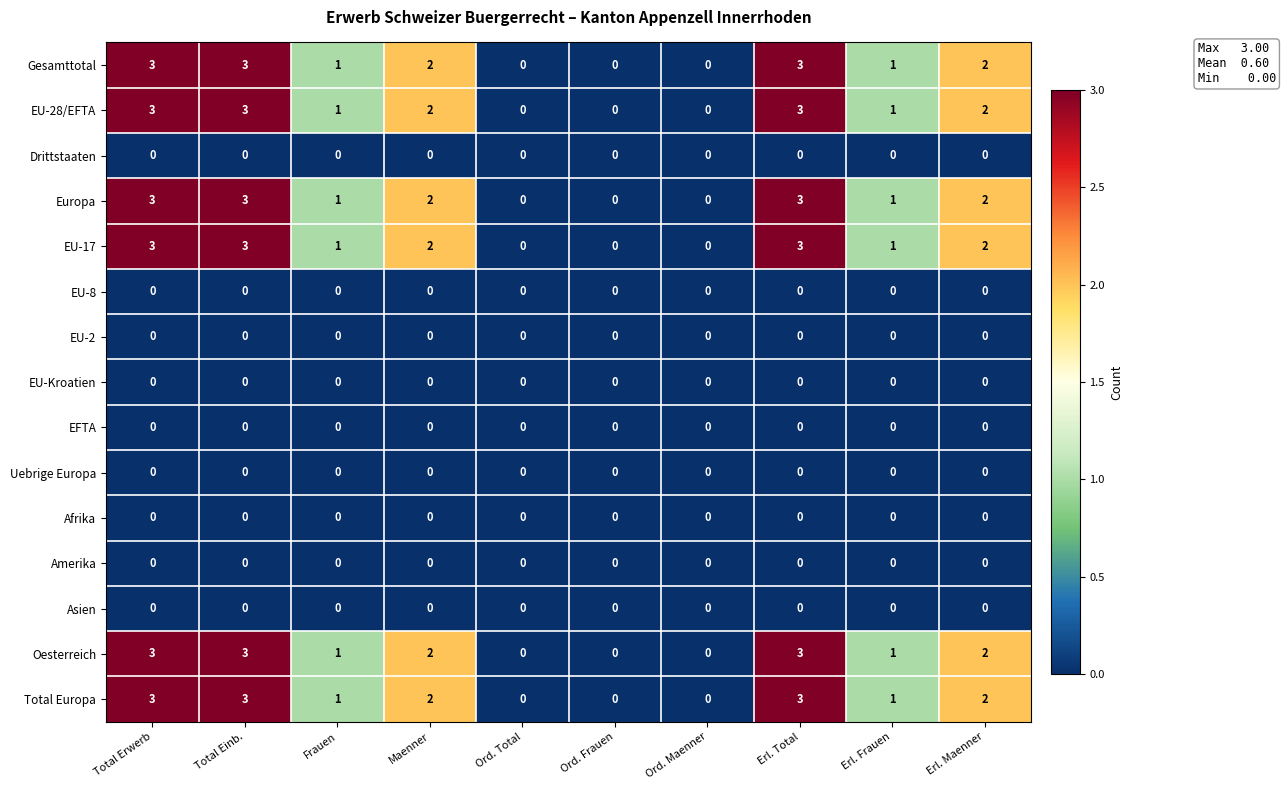

The Oesterreich series shows 1 at Total Einb.. True or false?

False